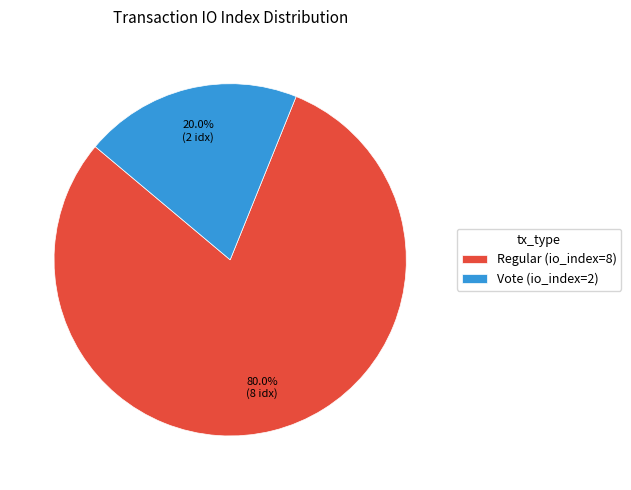

Which slice is the smallest?

Vote (io_index=2)